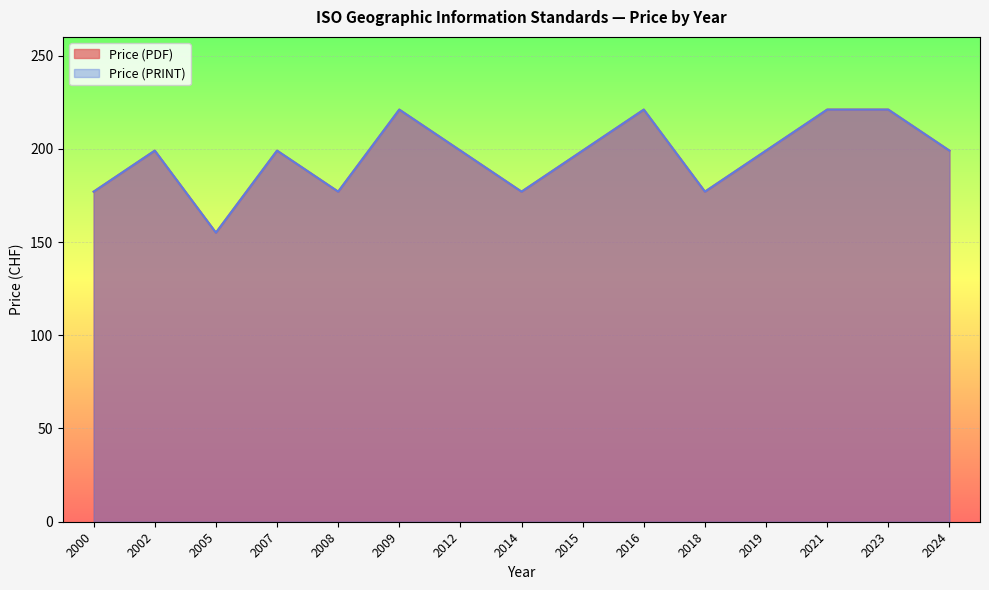

Which category has the lowest value in the Price (PRINT) series?

2005